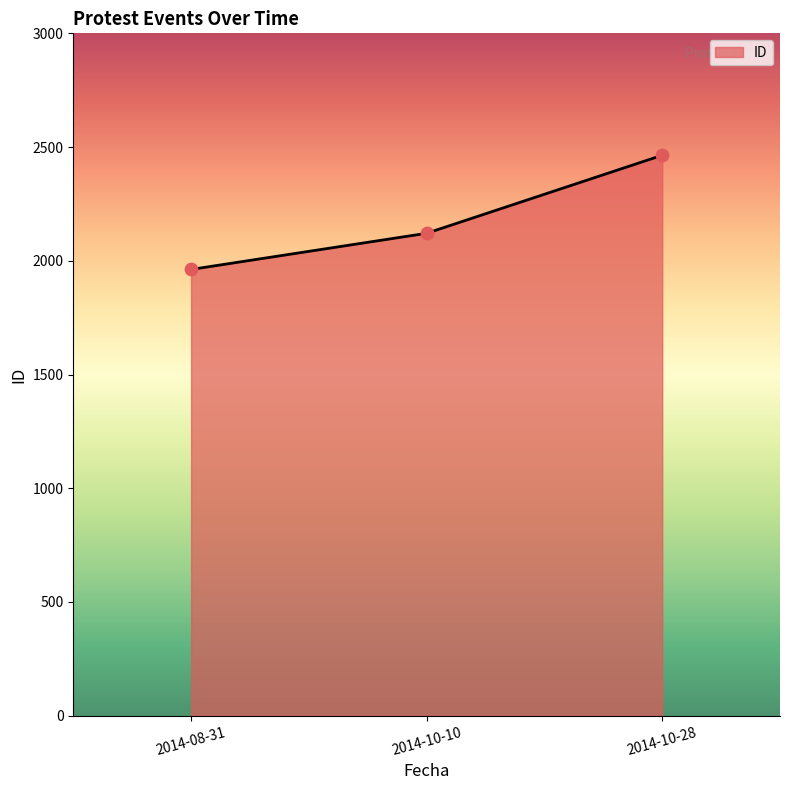

Approximately how many times larger is the value at 2014-10-10 compared to 2014-10-28?

0.9